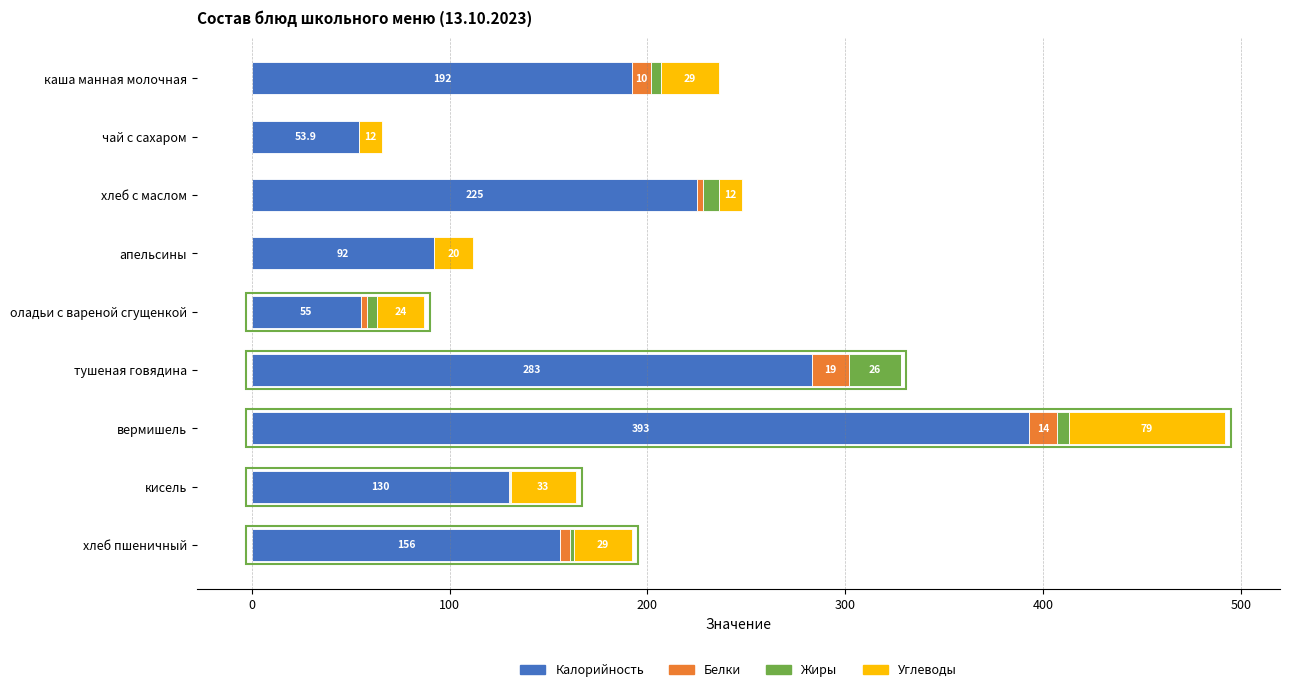

What is the maximum value for Калорийность?

393.0